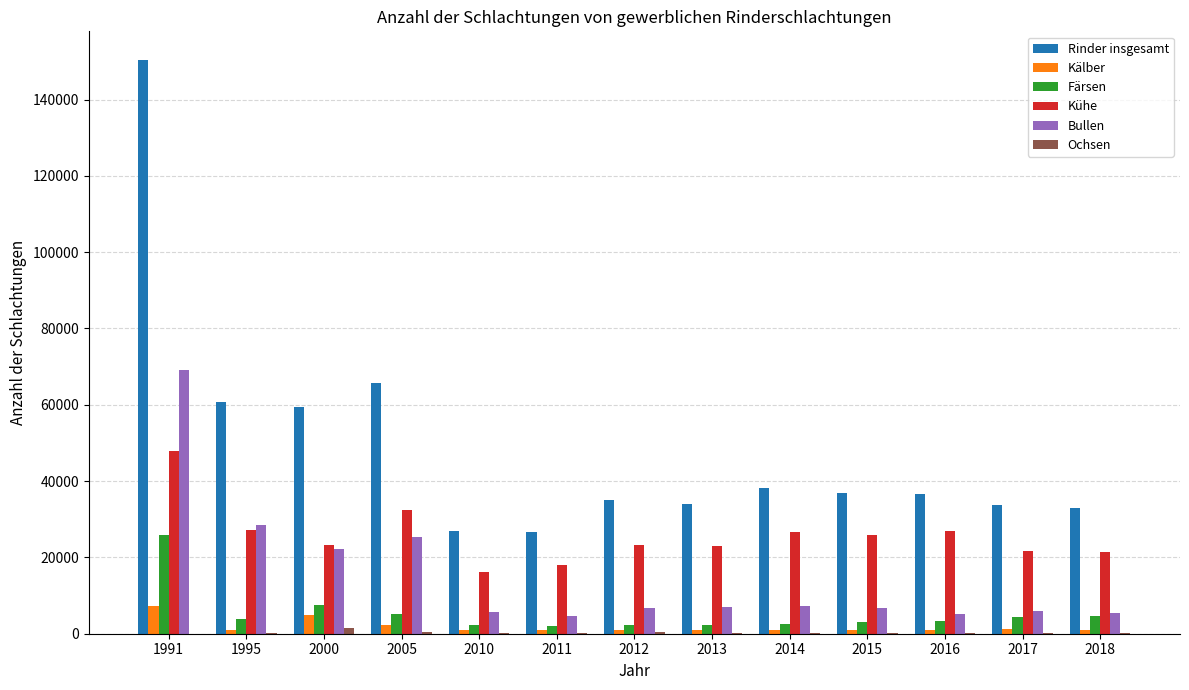

Is the value of Färsen at 2012 greater than the value of Rinder insgesamt at 1991?

No